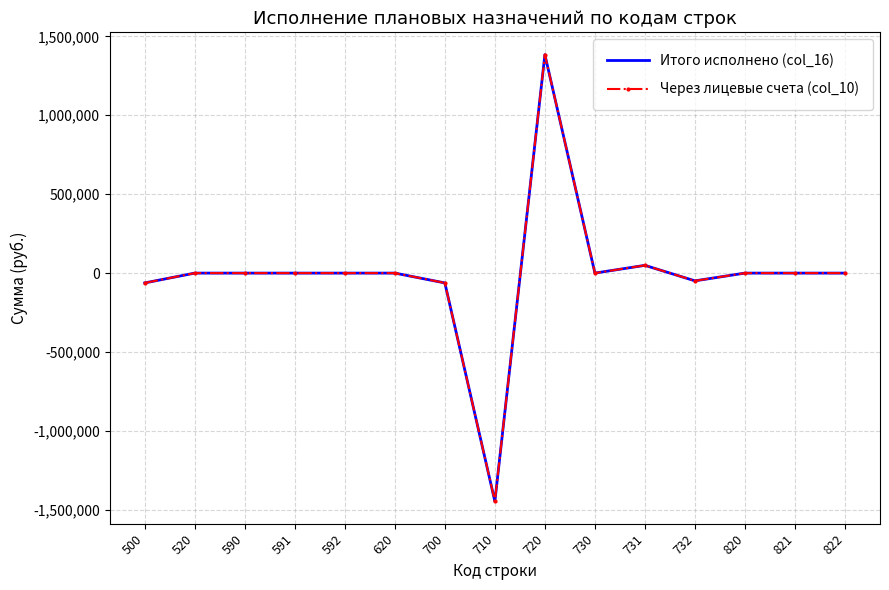

What is the value of the Через лицевые счета (col_10) point at the 11th from the left?

49090.0